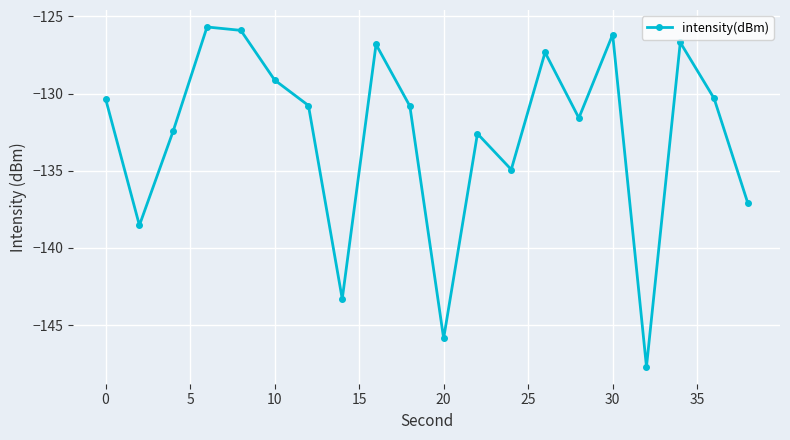

Reading right to left, what are all the values shown in this chart?

-137.1	-130.3	-126.7	-147.7	-126.2	-131.6	-127.3	-134.9	-132.6	-145.9	-130.8	-126.8	-143.3	-130.8	-129.1	-125.9	-125.7	-132.4	-138.5	-130.3